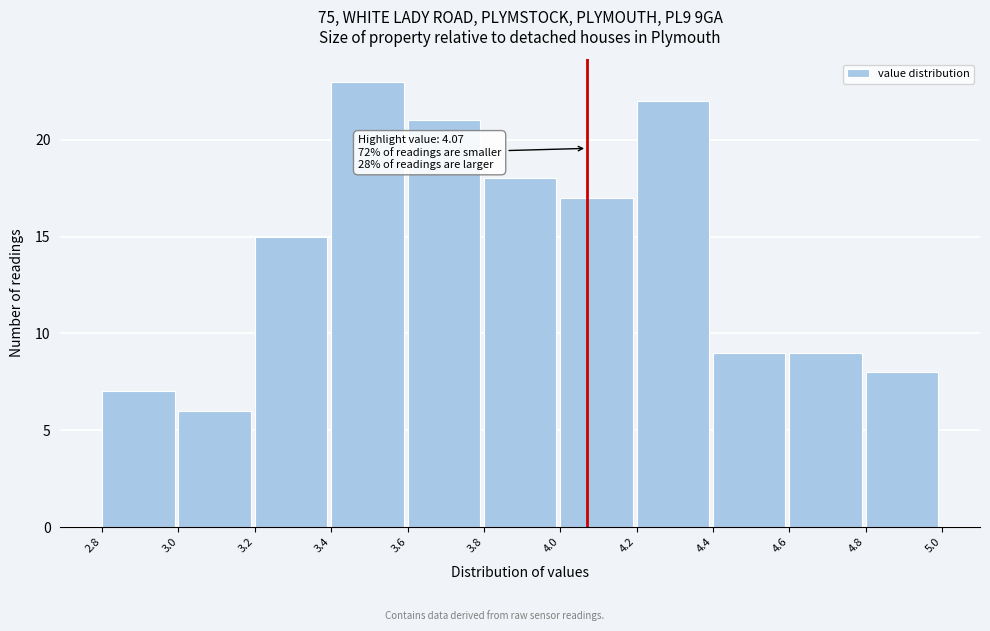

Which range on the x-axis has the tallest bar?

3.4 to 3.6